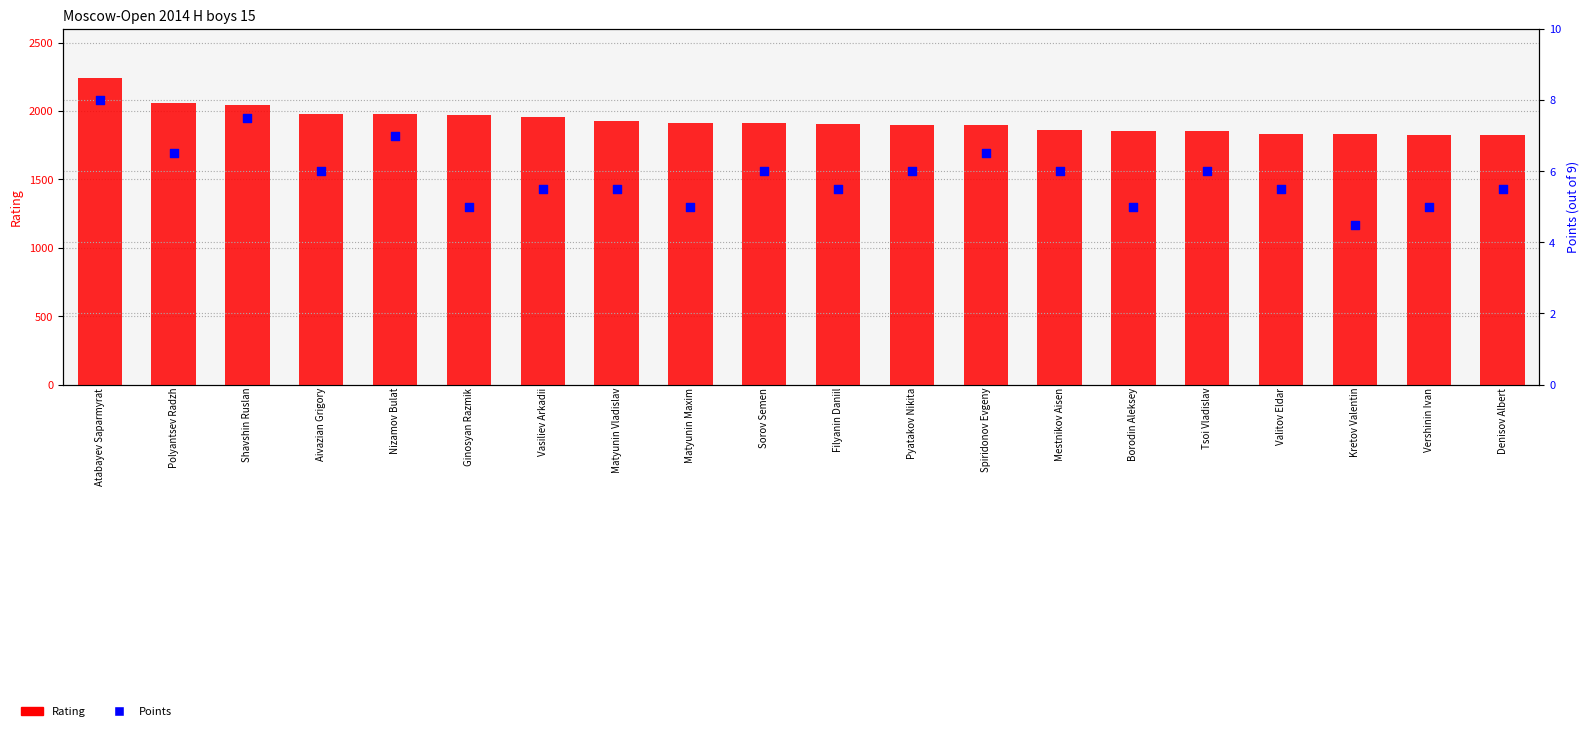

What is the total value across all series at Shavshin Ruslan?

2053.5